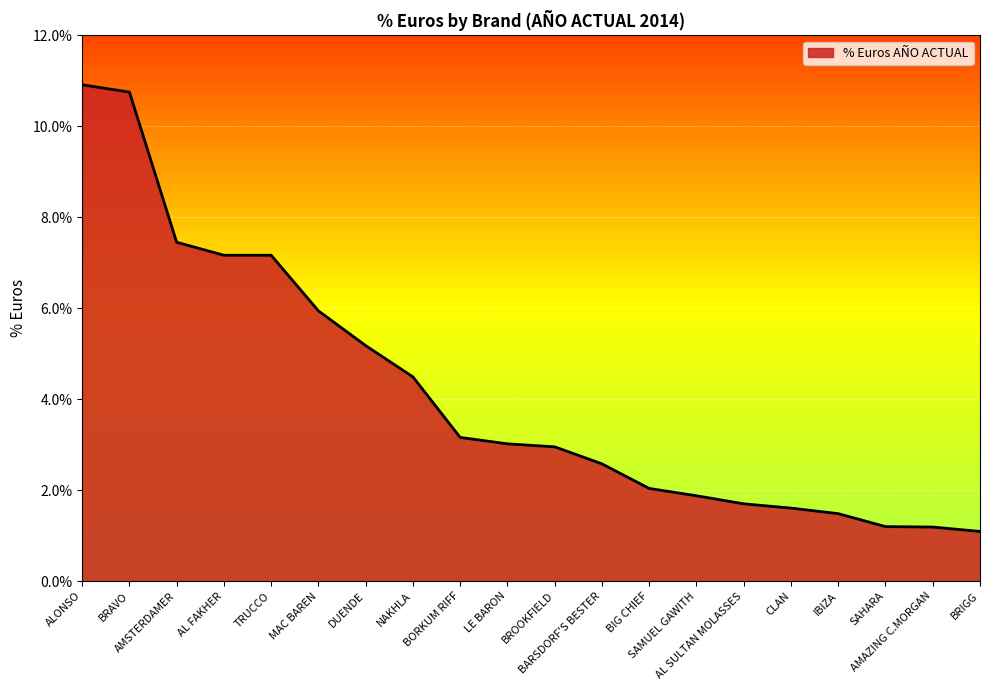

What is the label of the 2nd point from the right?

AMAZING C.MORGAN